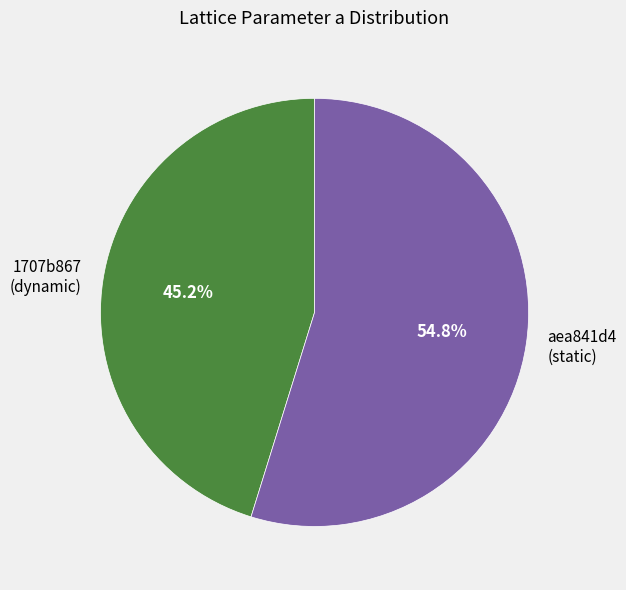

Approximately how many times larger is the value at aea841d4 (static) compared to 1707b867 (dynamic)?

1.2